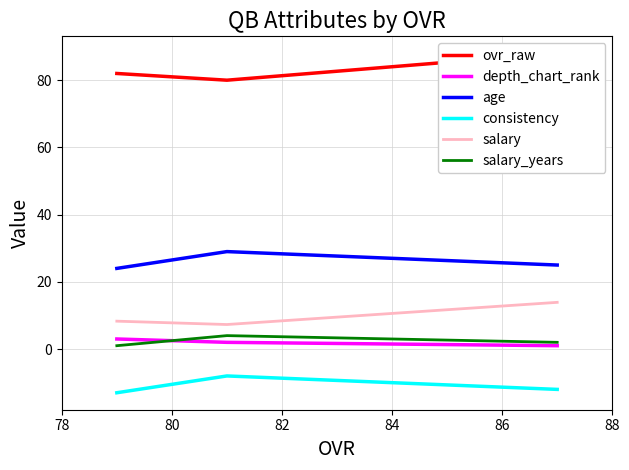

Is the value of salary_years at 78 greater than the value of depth_chart_rank at 82?

No